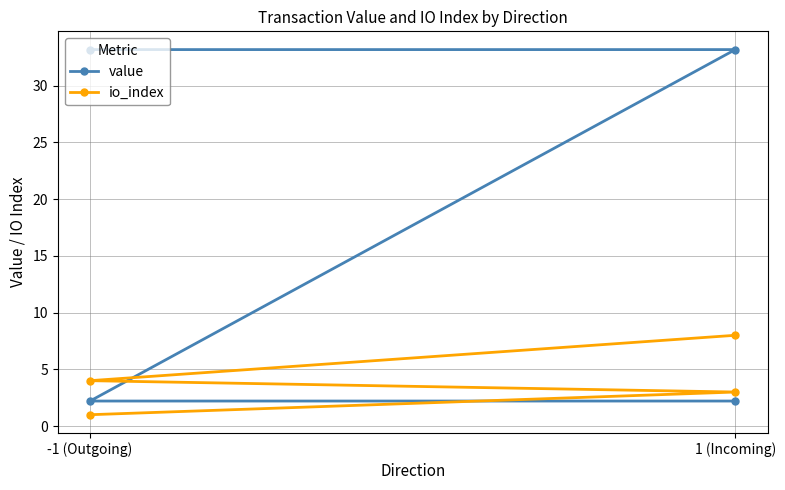

How many lines are shown in the chart?

2